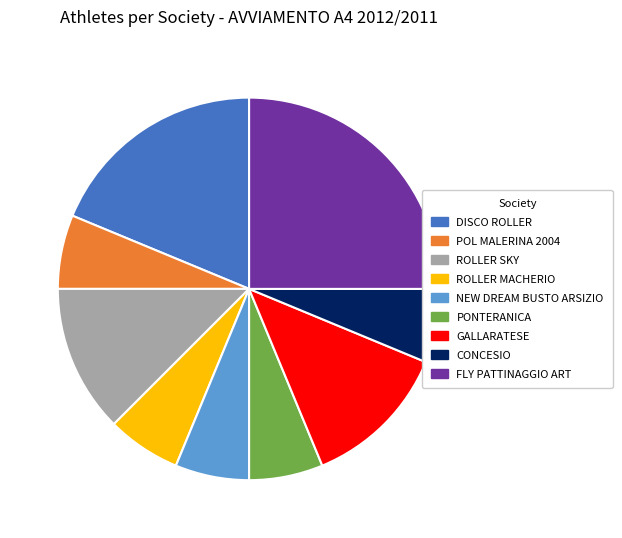

Which category has the biggest portion of the pie?

FLY PATTINAGGIO ART